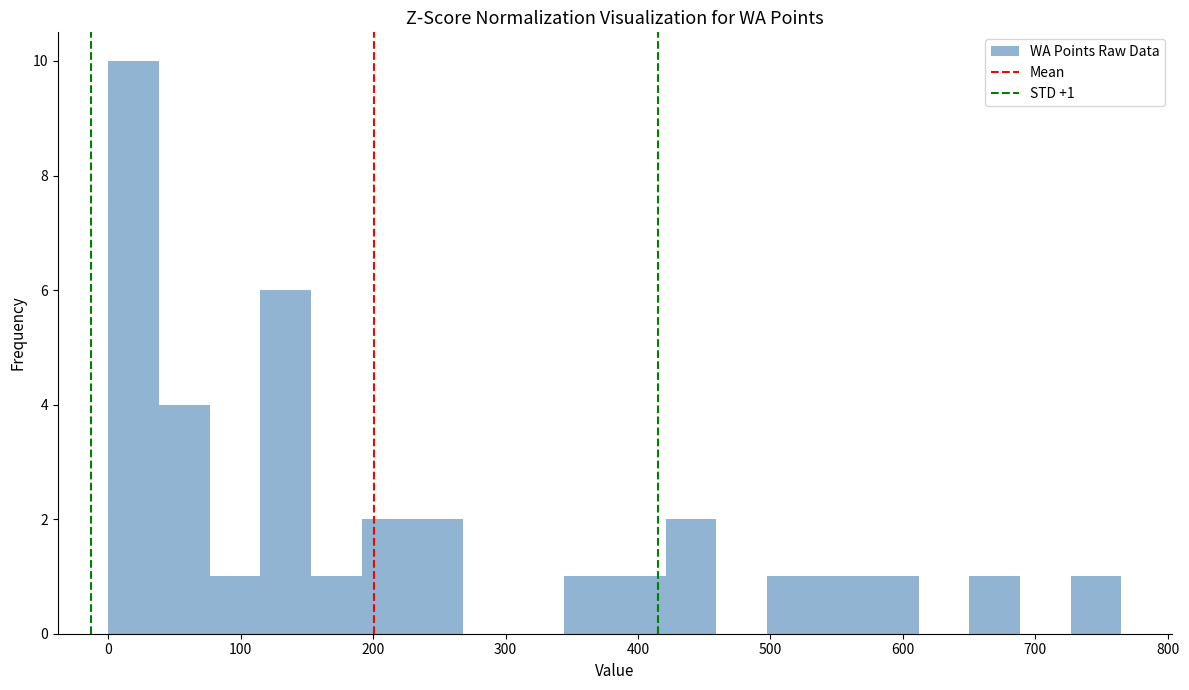

Read against the x-axis, roughly where is the centre of the tallest bar?

20